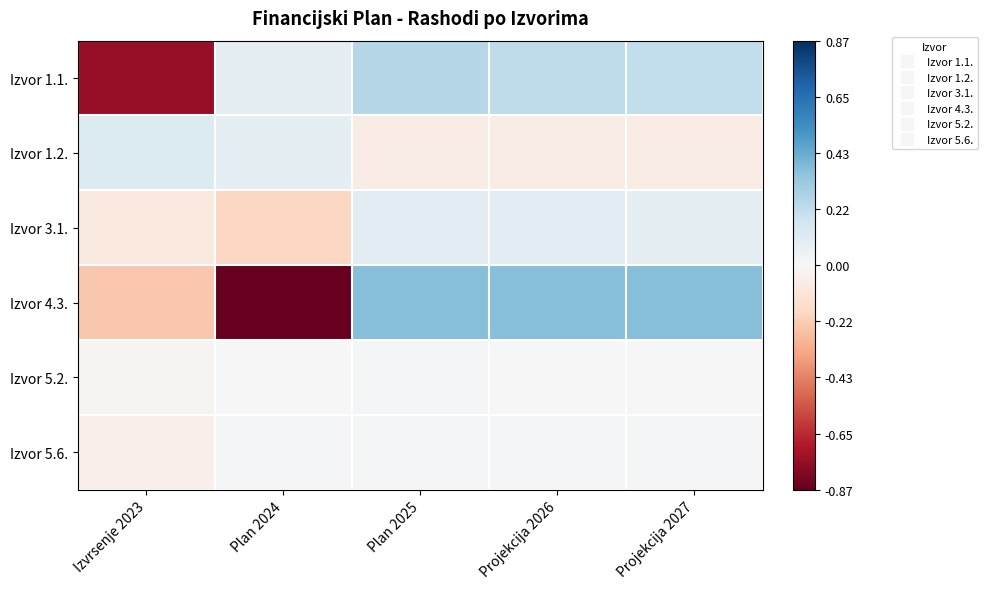

Reading left to right, extract all data points from this chart.

Izvor 1.1.: Izvrsenje 2023=-0.8	Plan 2024=0.1	Plan 2025=0.2	Projekcija 2026=0.2	Projekcija 2027=0.2
Izvor 1.2.: Izvrsenje 2023=0.1	Plan 2024=0.1	Plan 2025=-0.1	Projekcija 2026=-0.1	Projekcija 2027=-0.1
Izvor 3.1.: Izvrsenje 2023=-0.1	Plan 2024=-0.2	Plan 2025=0.1	Projekcija 2026=0.1	Projekcija 2027=0.1
Izvor 4.3.: Izvrsenje 2023=-0.2	Plan 2024=-0.9	Plan 2025=0.4	Projekcija 2026=0.4	Projekcija 2027=0.4
Izvor 5.2.: Izvrsenje 2023=-0.0	Plan 2024=0.0	Plan 2025=0.0	Projekcija 2026=0.0	Projekcija 2027=0.0
Izvor 5.6.: Izvrsenje 2023=-0.0	Plan 2024=0.0	Plan 2025=0.0	Projekcija 2026=0.0	Projekcija 2027=0.0